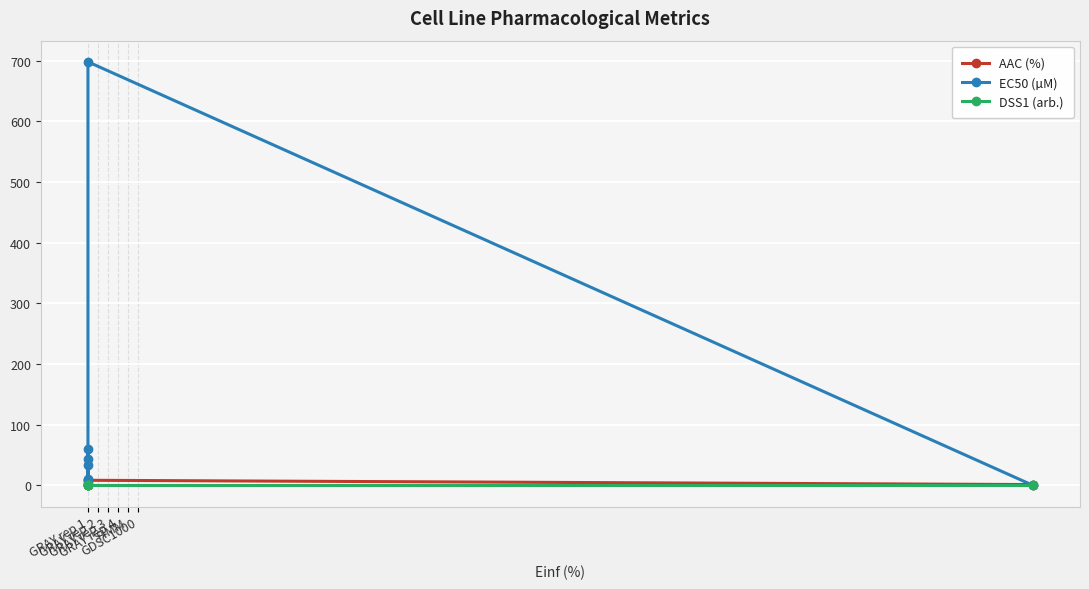

Rank the categories by EC50 (µM) value from highest to lowest.

FIMM, GRAY rep 2, GRAY rep 1, GRAY rep 4, GRAY rep 3, GDSC1000